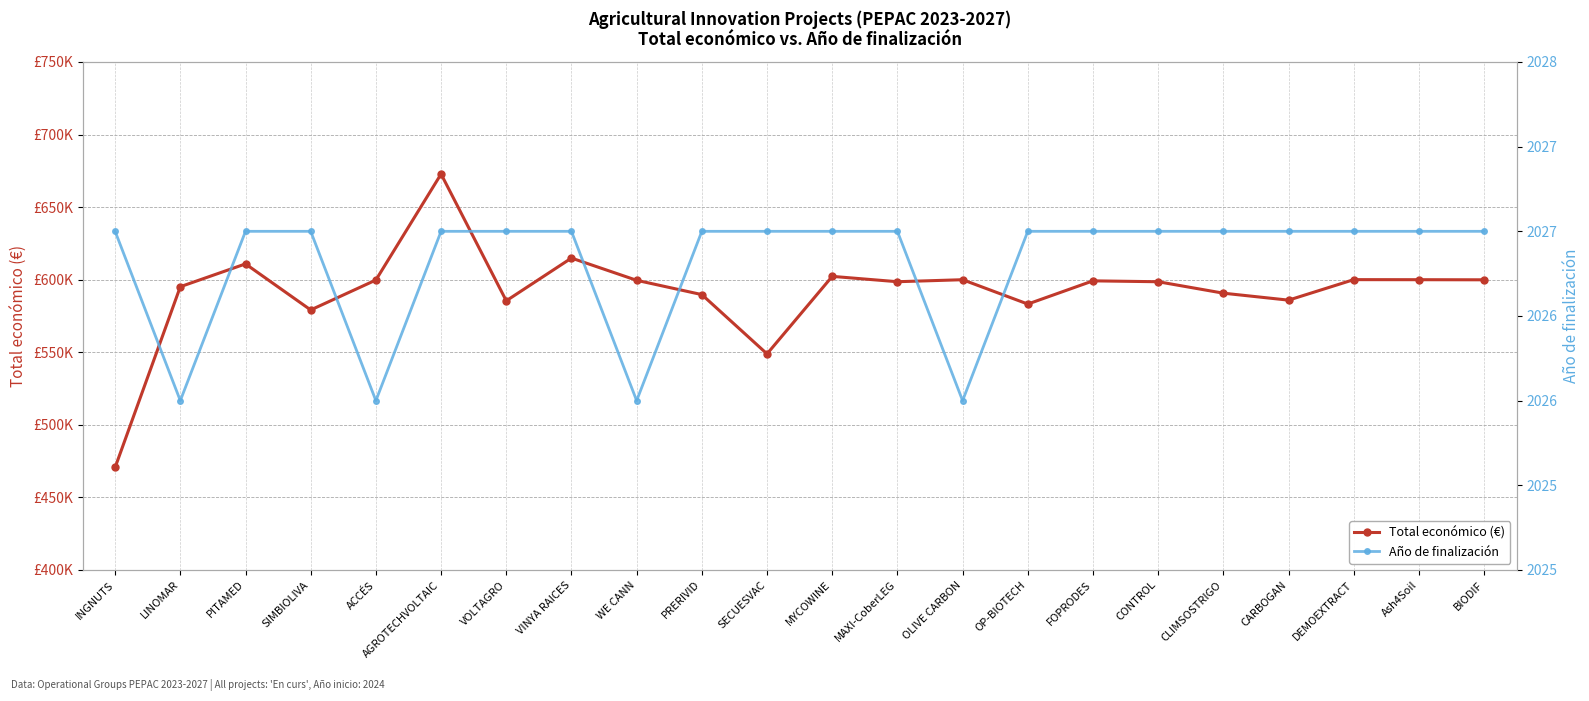

What are all the series names shown in the legend?

Total económico (€), Año de finalización